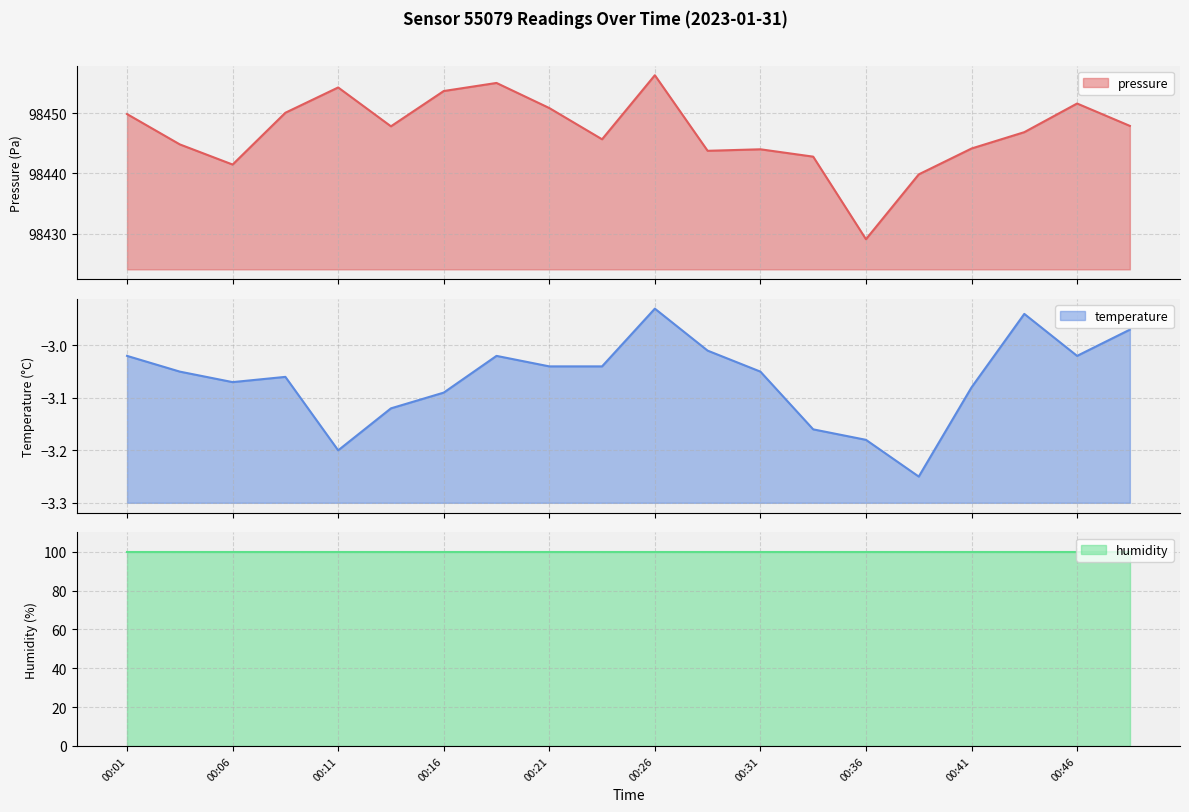

In temperature, how many points are lower than both neighbors (excluding endpoints)?

4